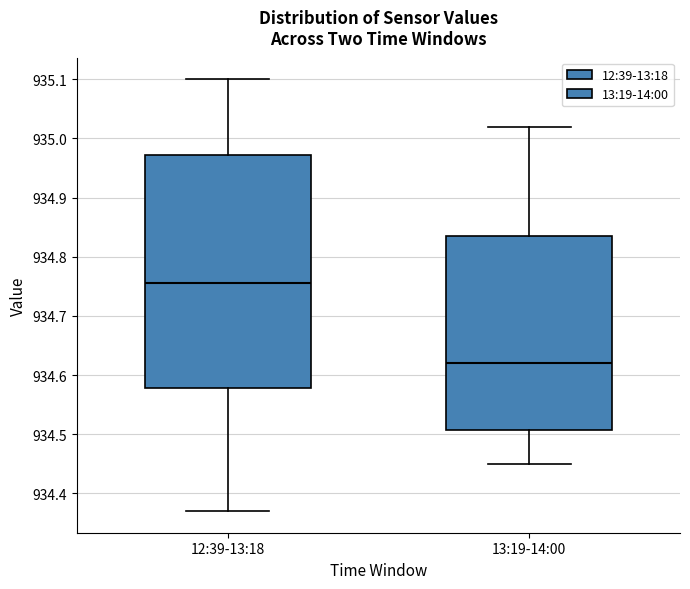

Reading left to right, transcribe this box plot: for each box, give where its median line is, the range the box spans, and where its two whiskers end, as read against the y-axis. The values are not printed on the chart, so give them approximately, as read against the axis.

12:39-13:18: median 934.76, box 934.58 to 934.97, whiskers 934.37 to 935.10
13:19-14:00: median 934.62, box 934.51 to 934.84, whiskers 934.45 to 935.02